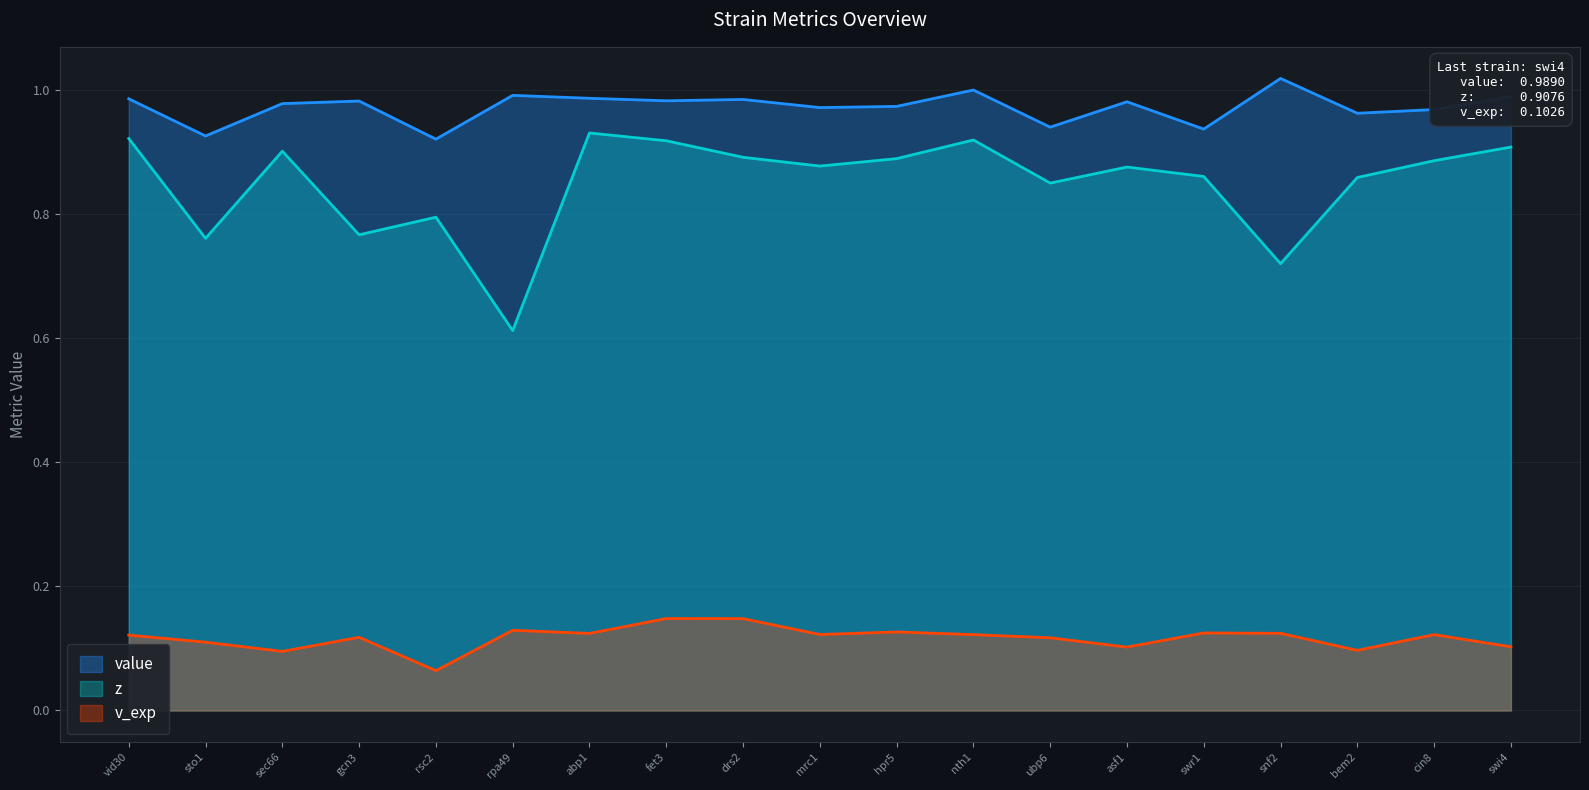

List the series in order of their peak value, highest first.

value, z, v_exp